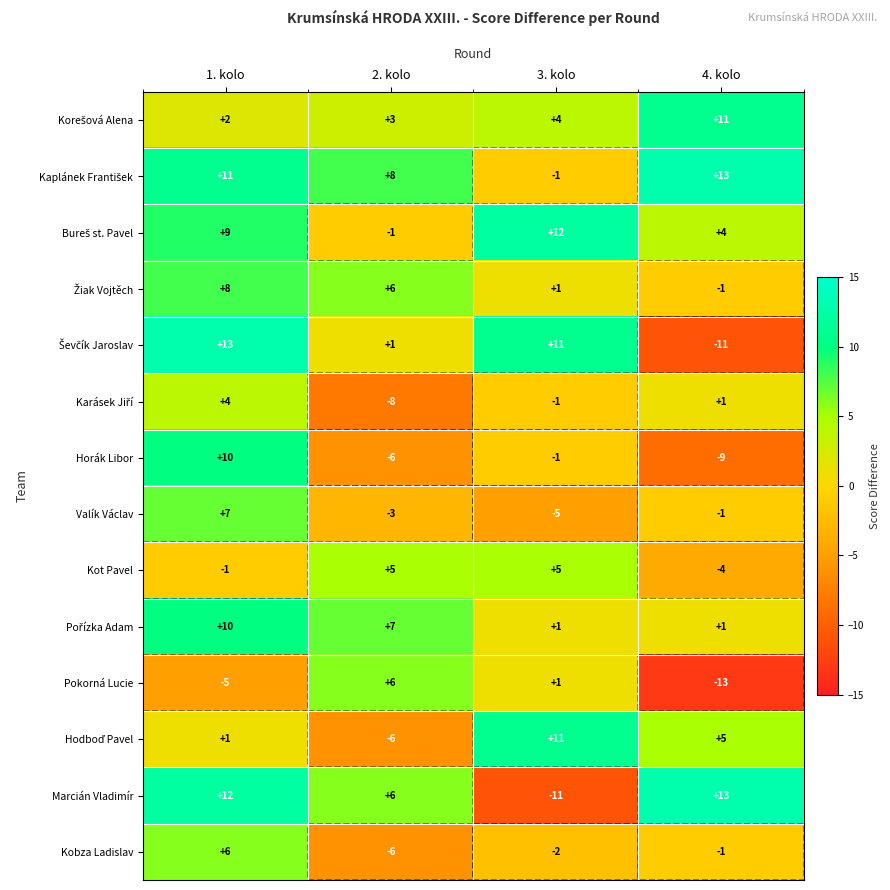

What is the sum of the Kot Pavel values at 2. kolo and 3. kolo?

10